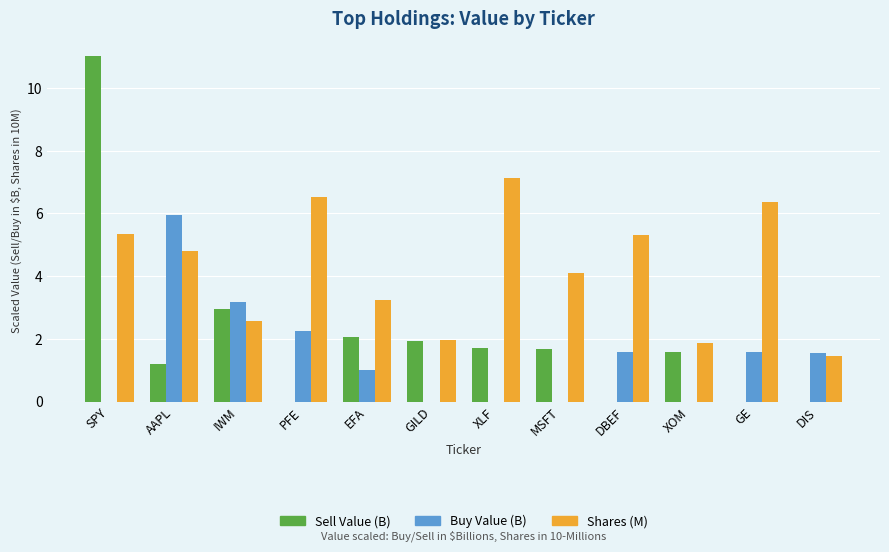

What is the average value of the Shares (M) series?

4.2